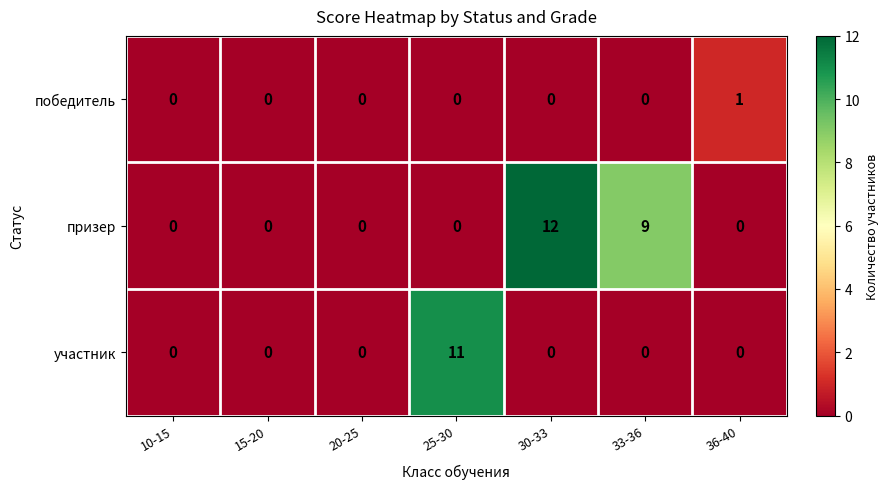

What is the difference between the highest and lowest values at 33-36?

9